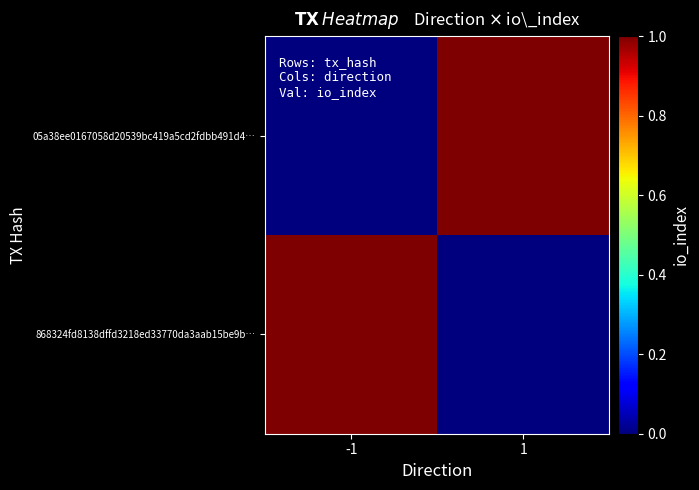

At which category does the chart reach its minimum across all series?

-1